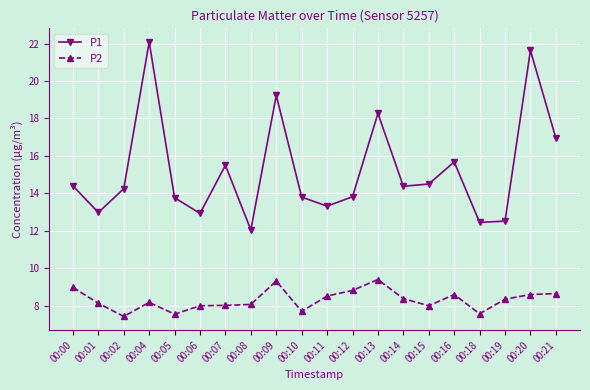

In P2, how many points are lower than both neighbors (excluding endpoints)?

5